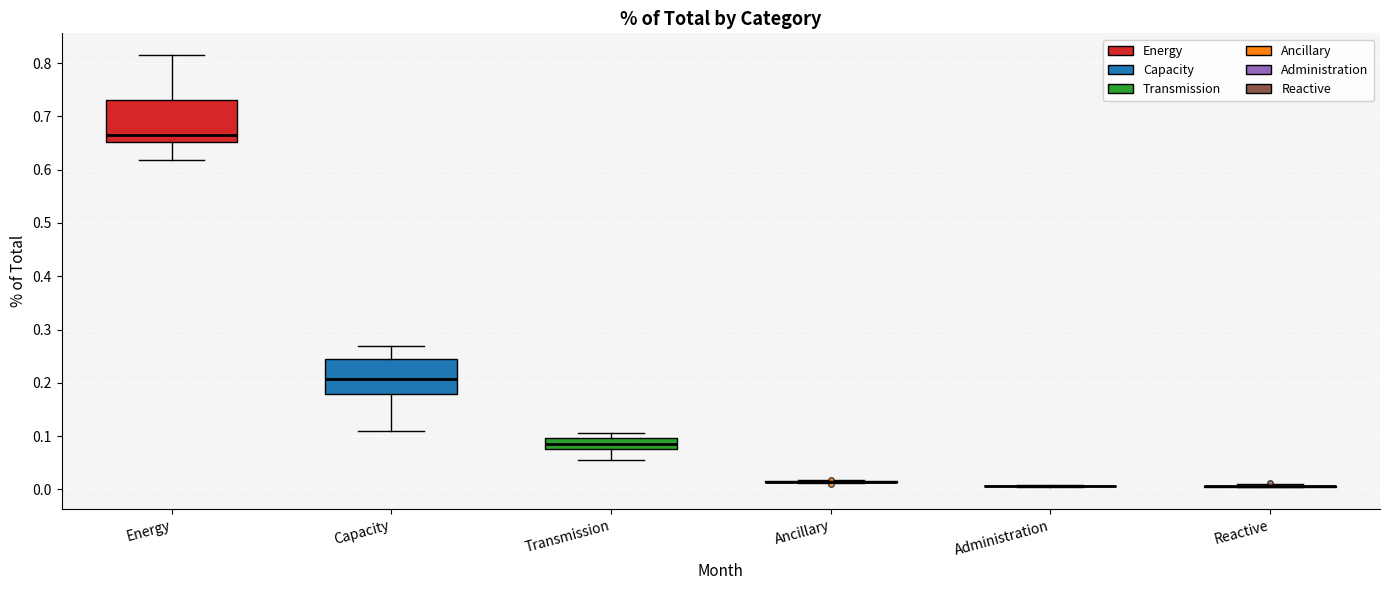

Which box is the tallest, from its lower edge to its upper edge?

Energy